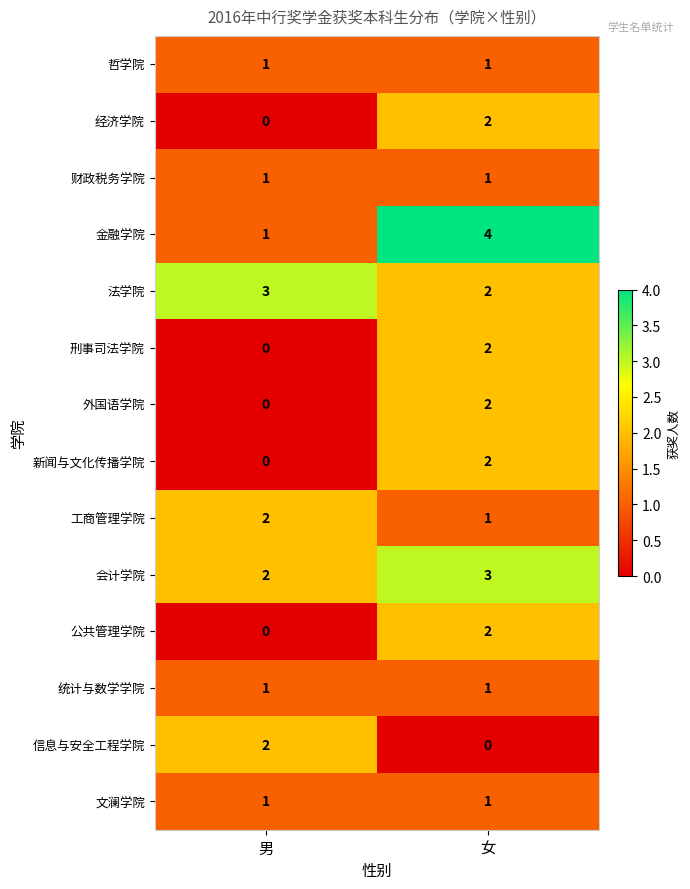

The 公共管理学院 series shows -1 at 男. True or false?

False